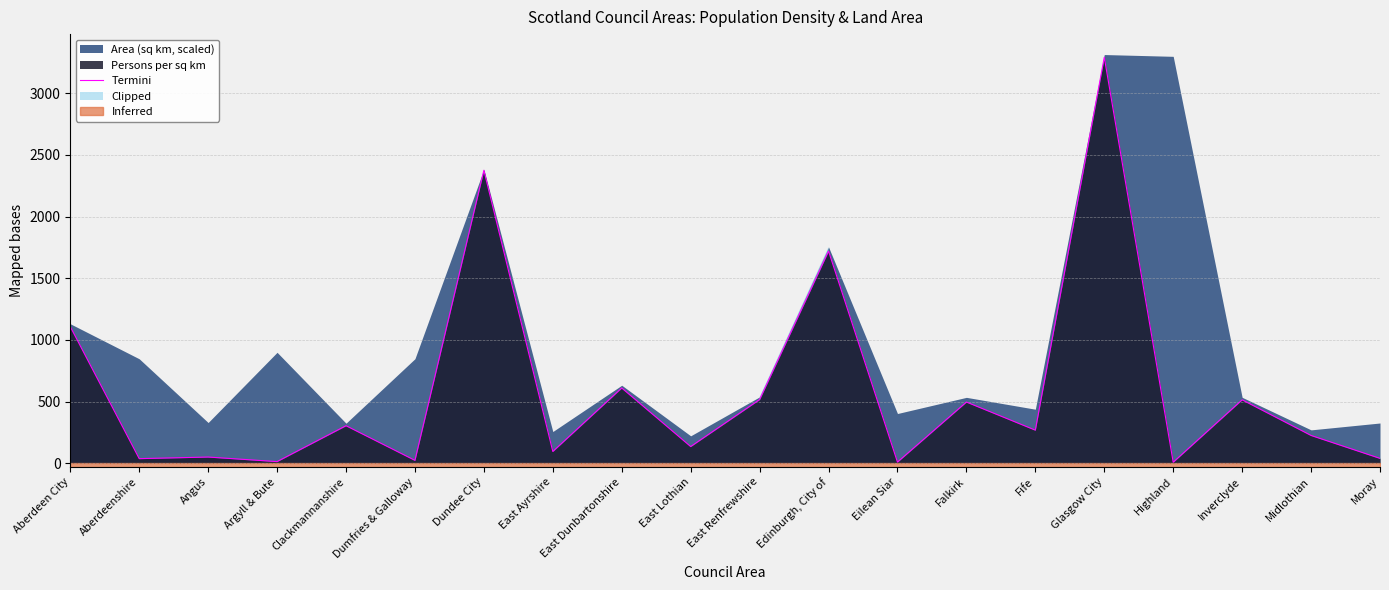

What is the change in value from Clackmannanshire to East Lothian?

-169